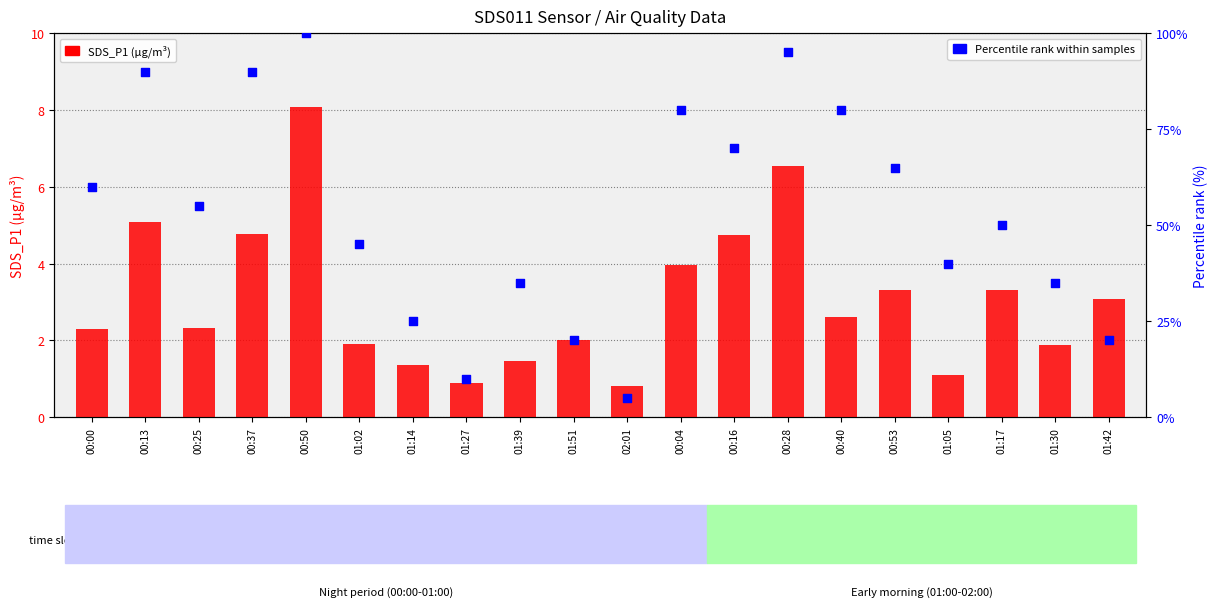

Which series has the largest Y range (max minus min)?

Percentile rank (SDS_P2)